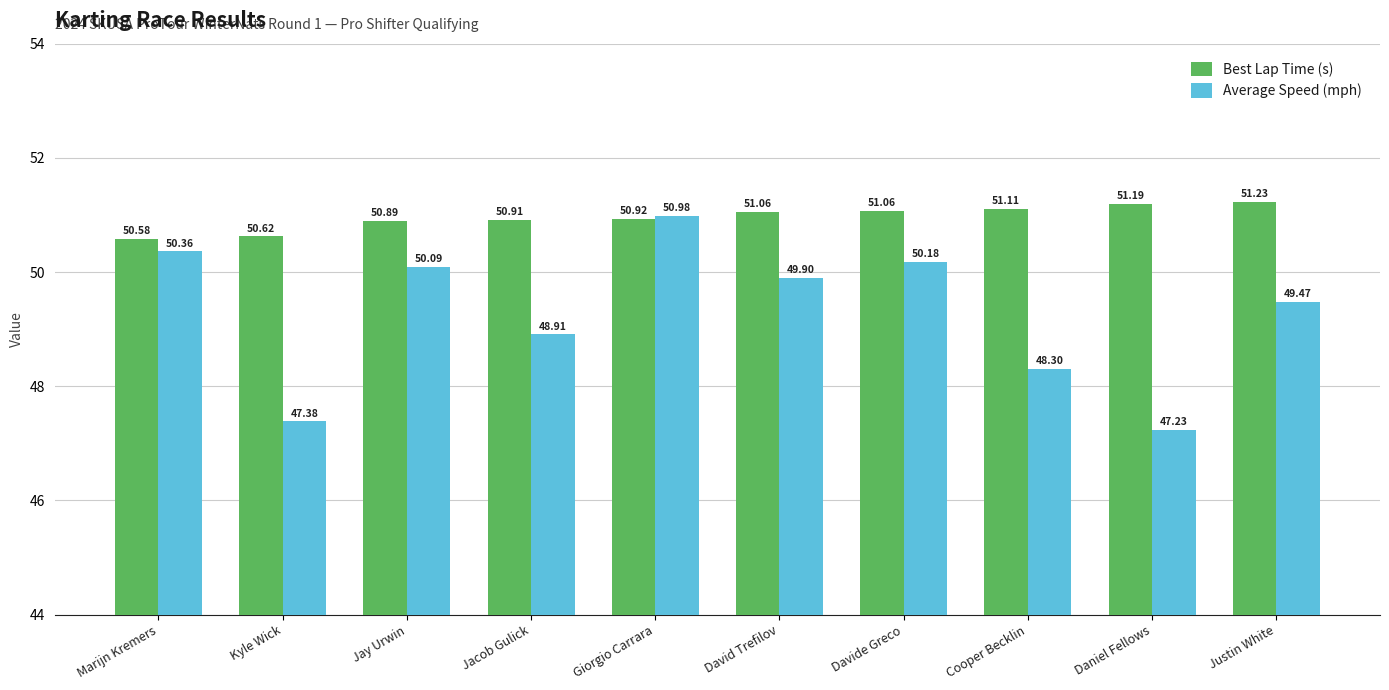

What is the sum of the Best Lap Time (s) values at Jay Urwin and Justin White?

102.1